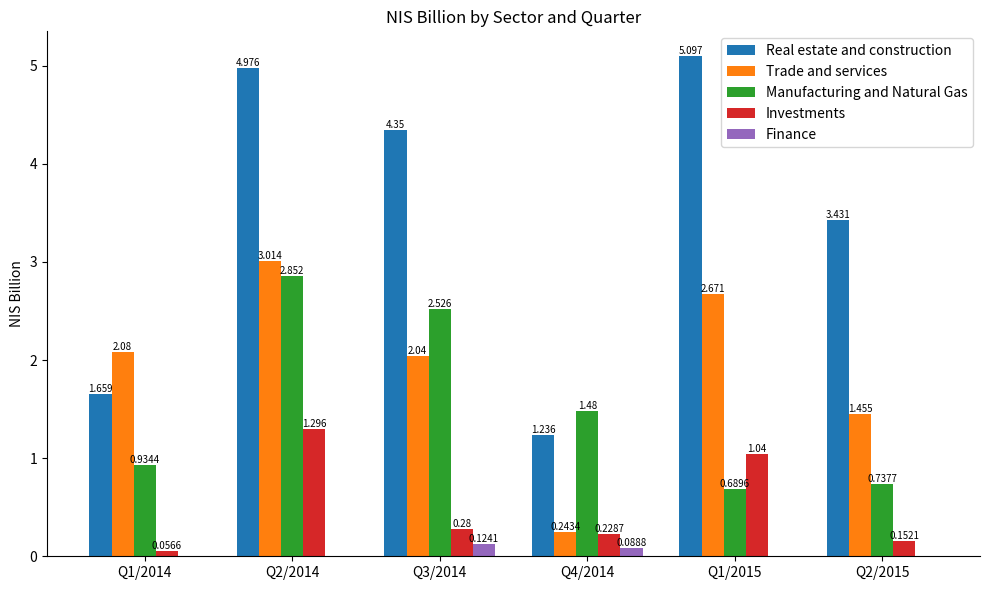

What are all the series names shown in the legend?

Real estate and construction, Trade and services, Manufacturing and Natural Gas, Investments, Finance